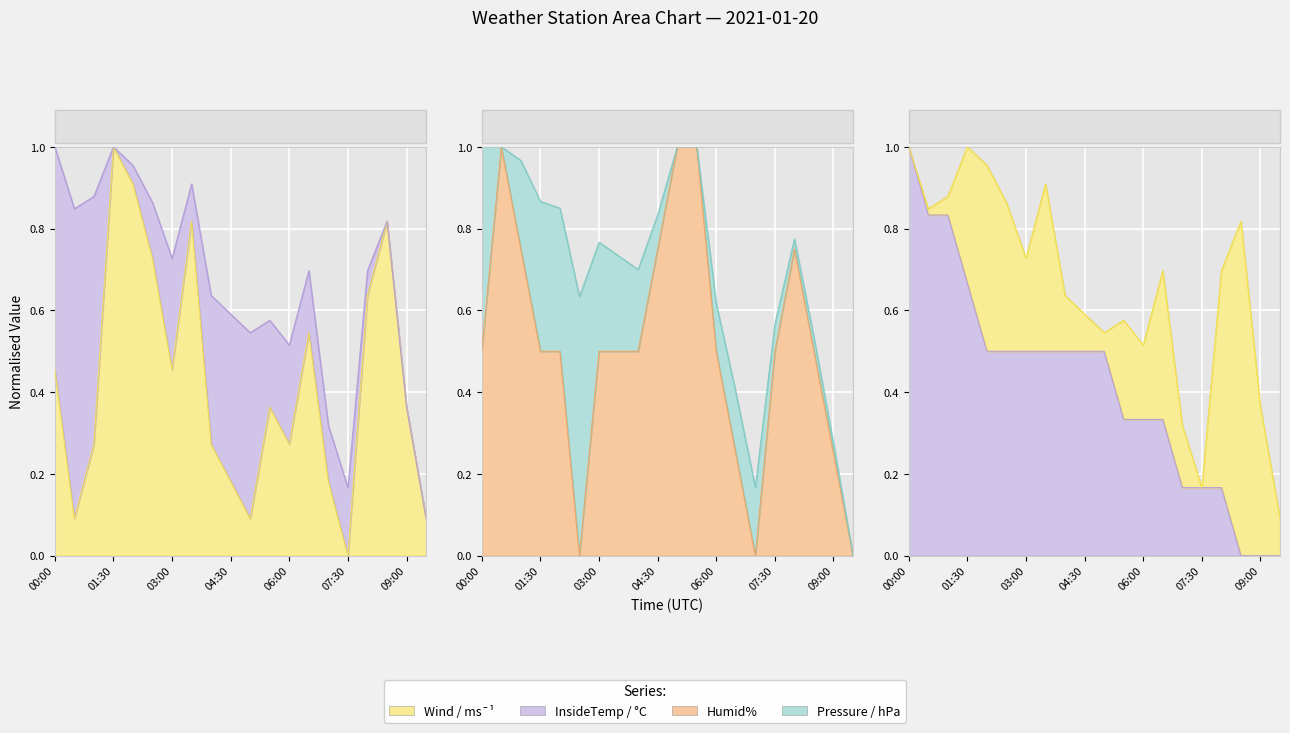

Is the value of Humid% at 08:30 greater than the value of Wind / ms¯¹ at 08:00?

No